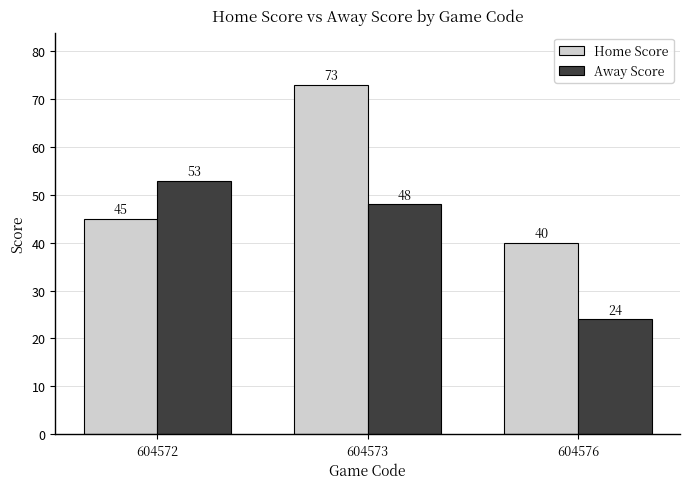

The Away Score series shows 36 at 604576. True or false?

False